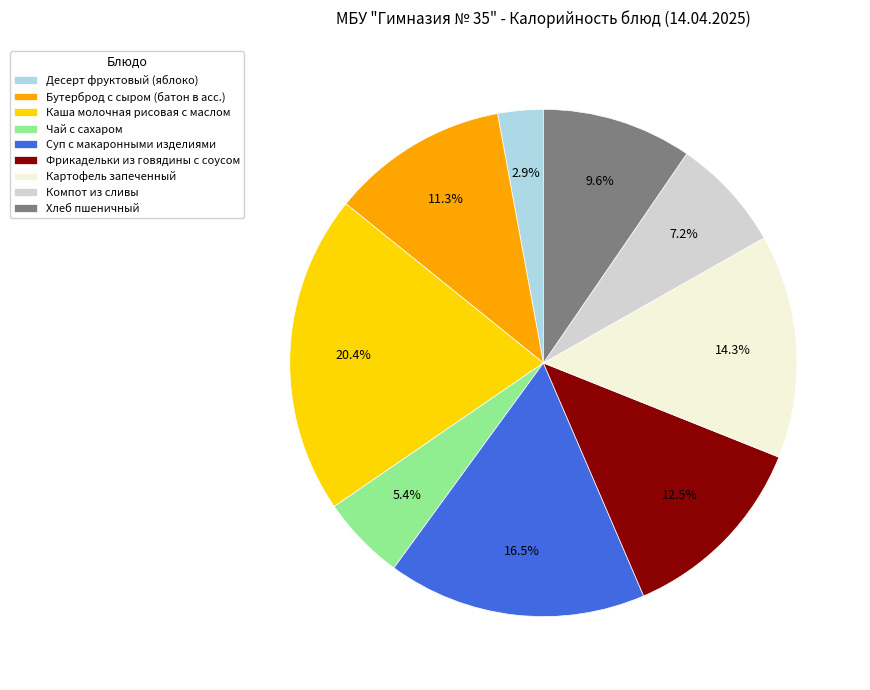

Does any single category account for the majority?

No